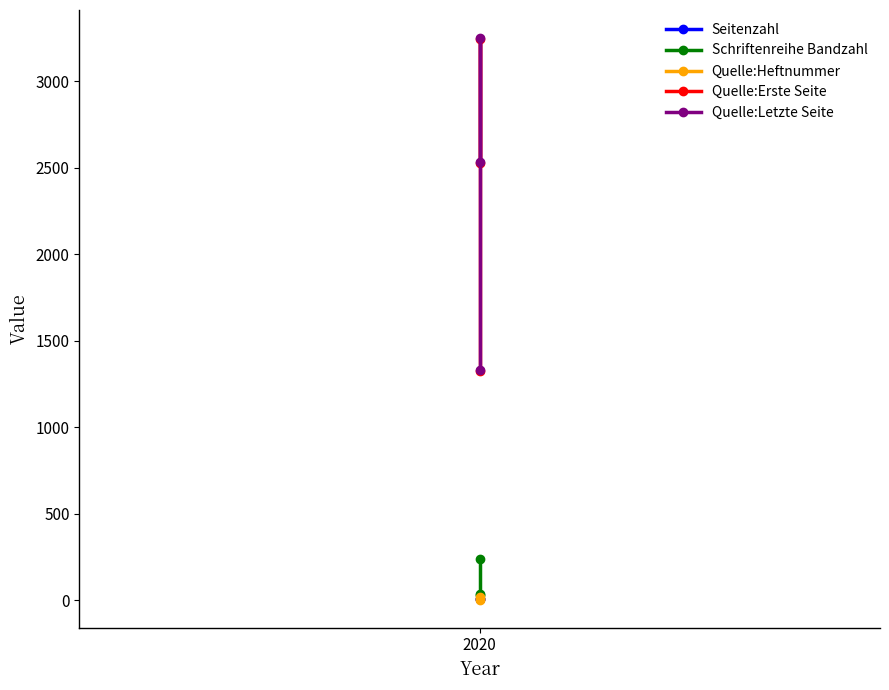

What position from the right is 2?

1